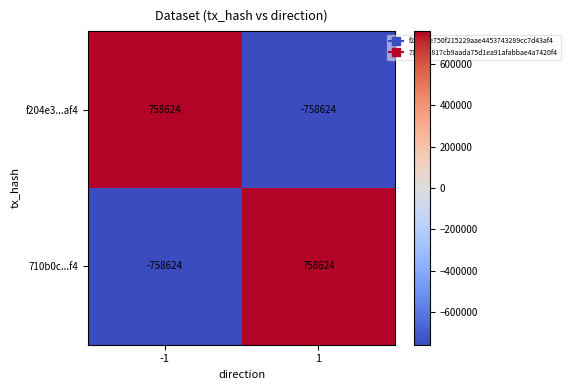

Reading left to right, transcribe all the data shown in this chart.

f204e3...af4: -1=758624	1=-758624
710b0c...f4: -1=-758624	1=758624